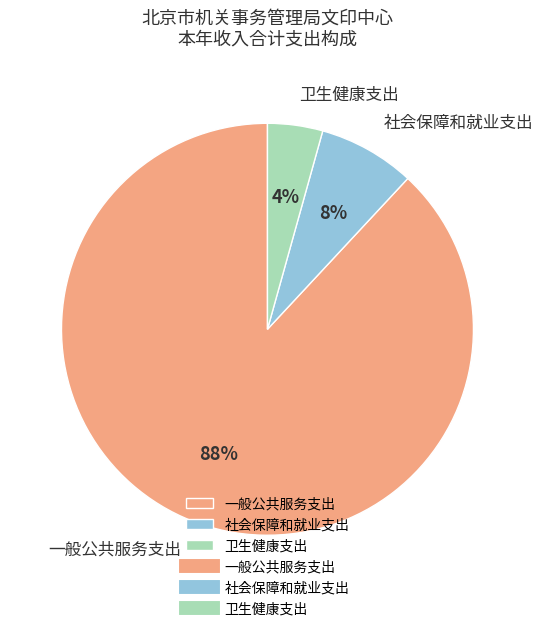

The 一般公共服务支出 slice represents 99% of the pie. True or false?

False